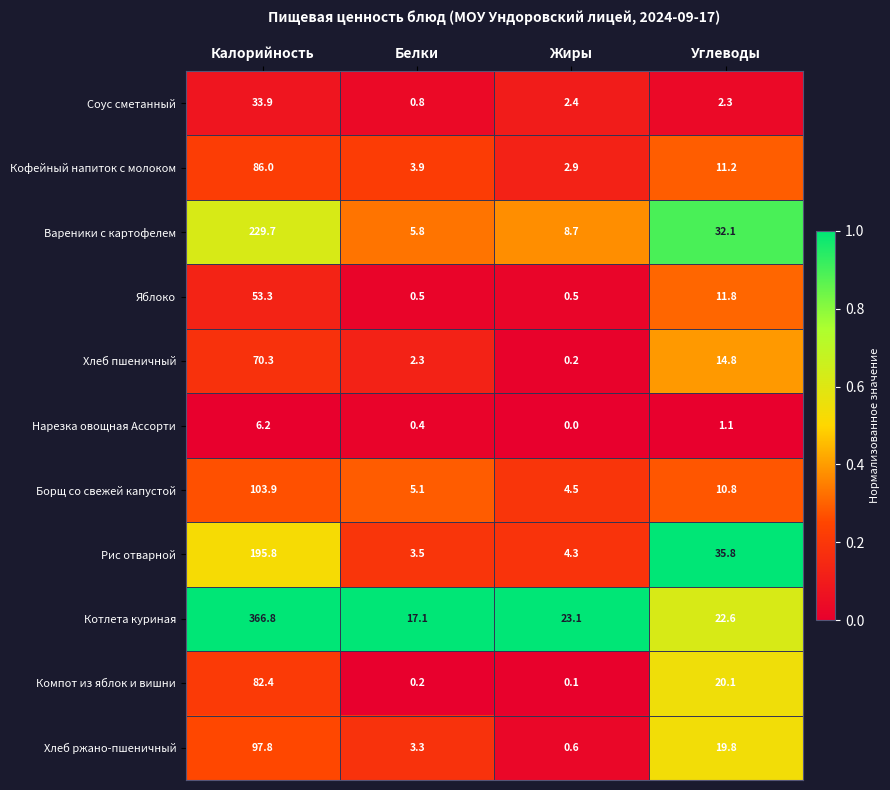

What is the total value across all series at Калорийность?

1326.1